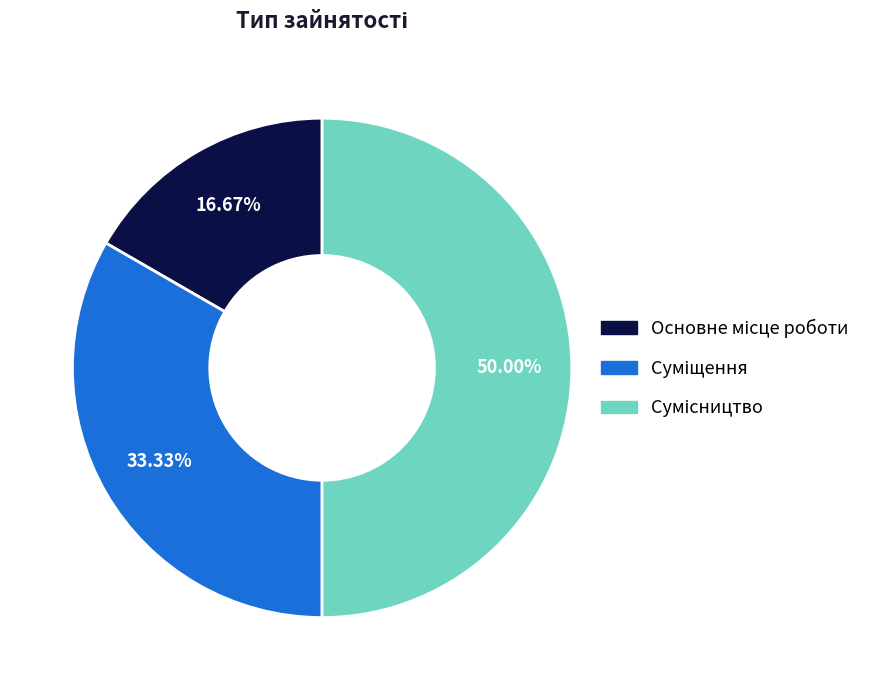

Count the number of slices in the pie.

3